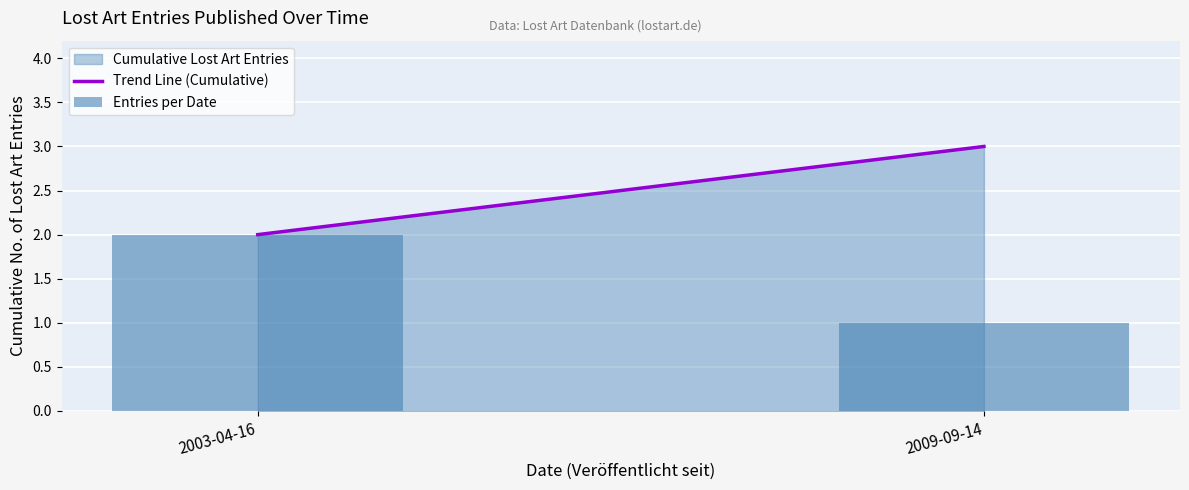

At which category does the chart reach its peak across all series?

2003-04-16